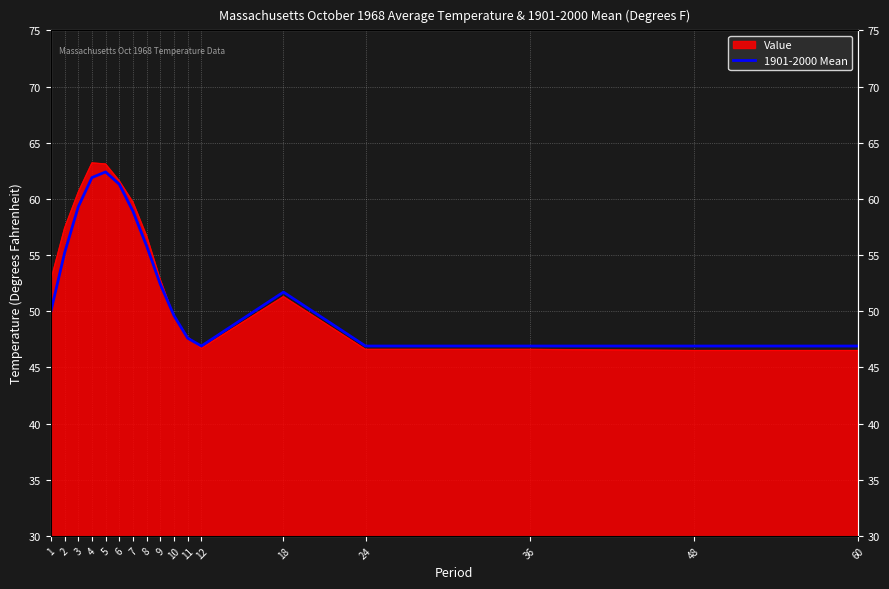

The value at 12 is 16.2. True or false?

False